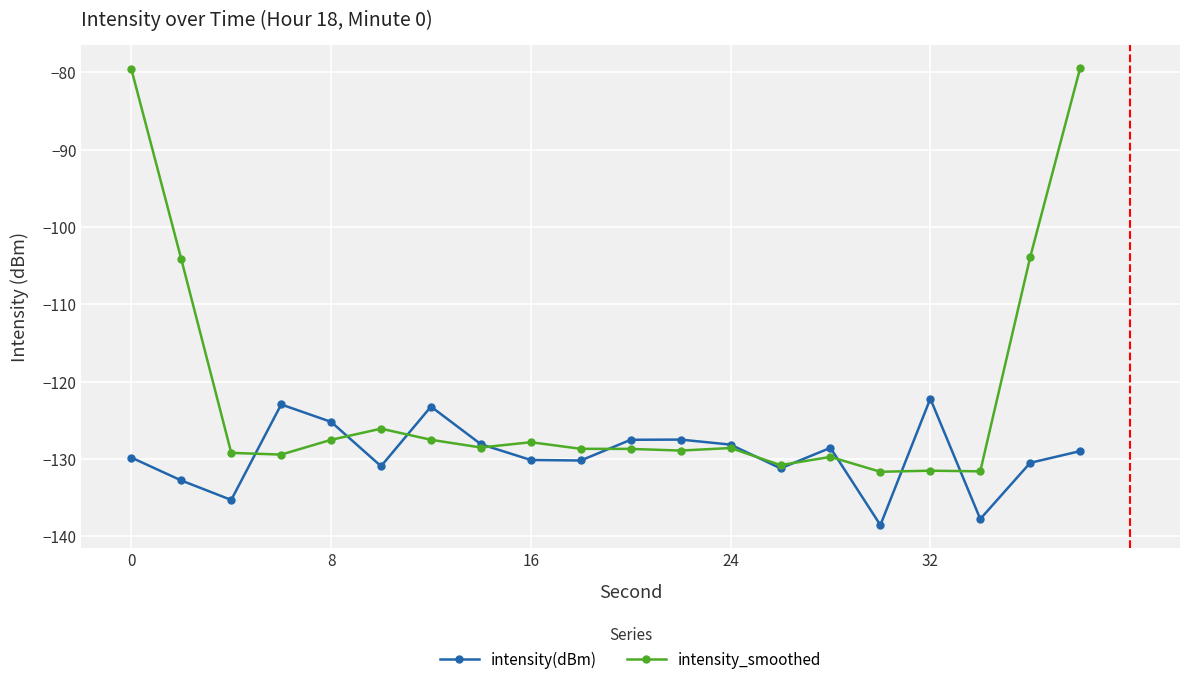

Which series has the largest range (max minus min)?

intensity_smoothed